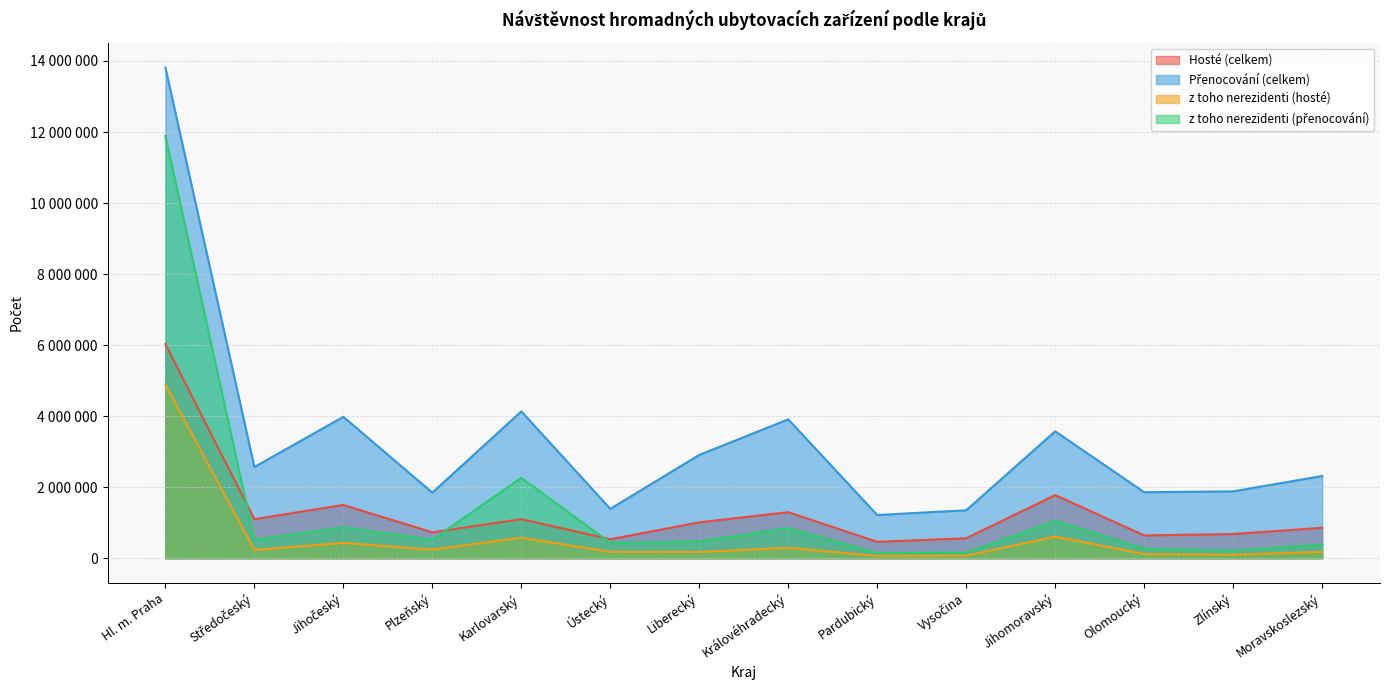

How many series are shown in this chart?

4